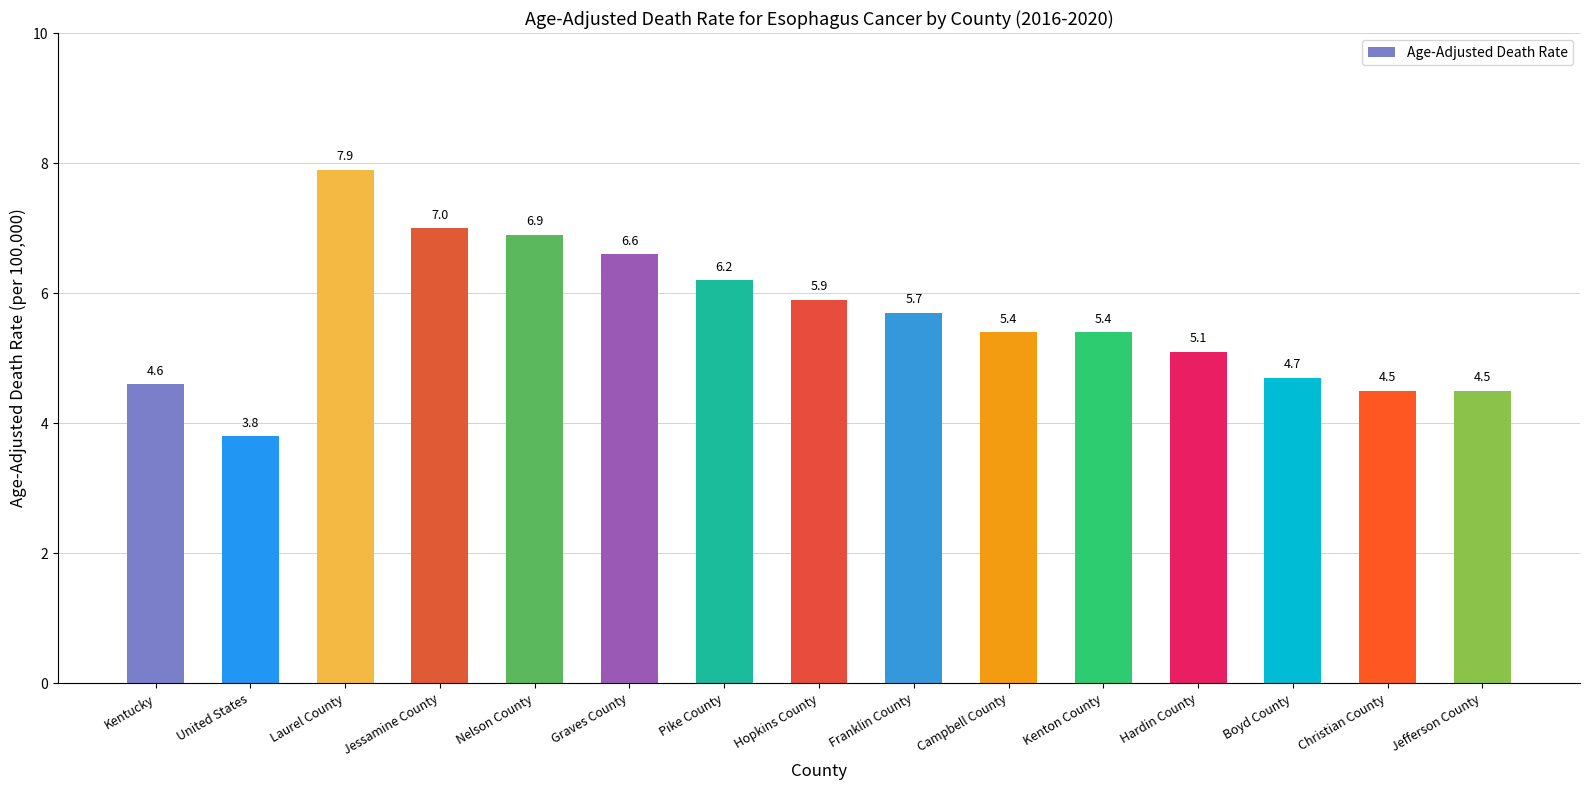

What is the greatest value displayed?

7.9